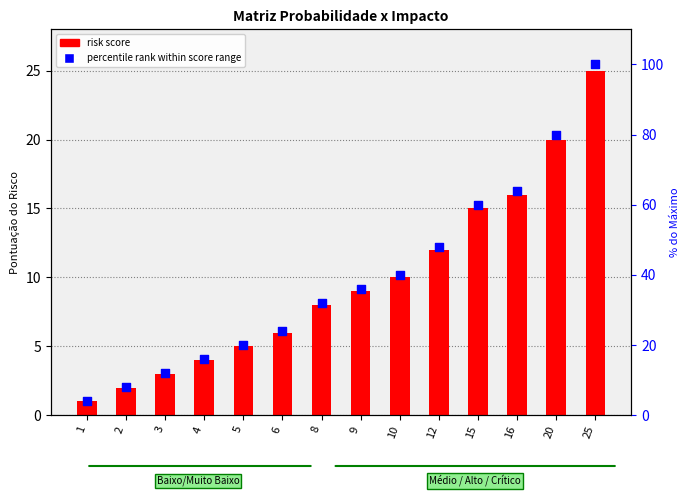

Which series has the largest total across all categories?

percentile rank within score range